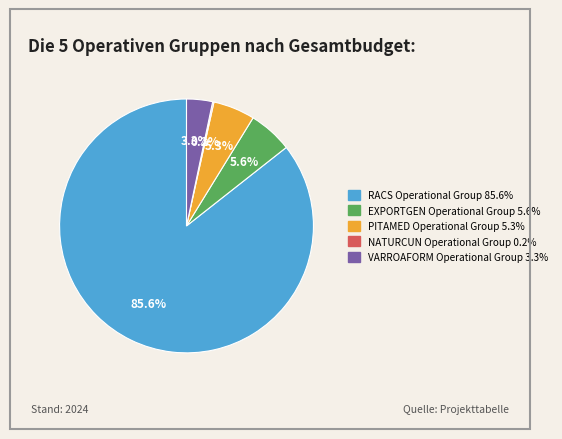

Is it true that RACS Operational Group is 86% of the pie?

True